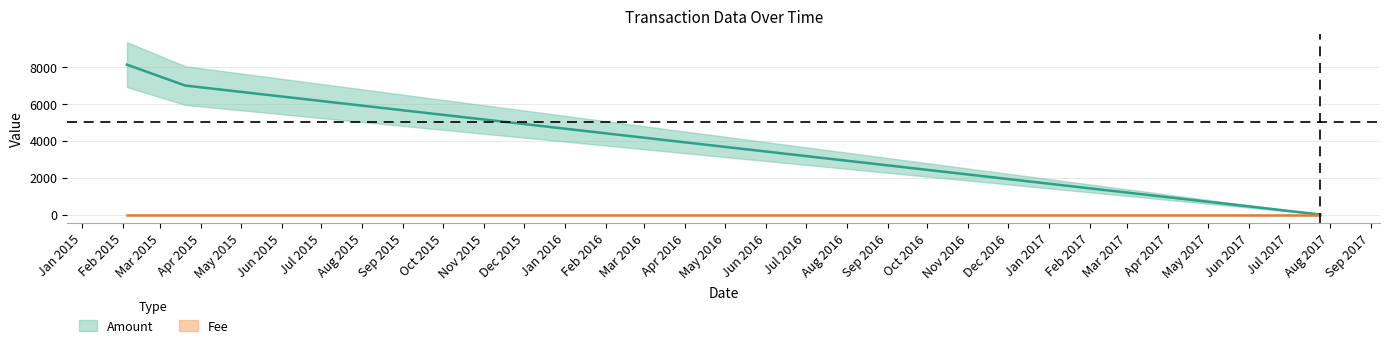

What is the sum of all Fee values?

3